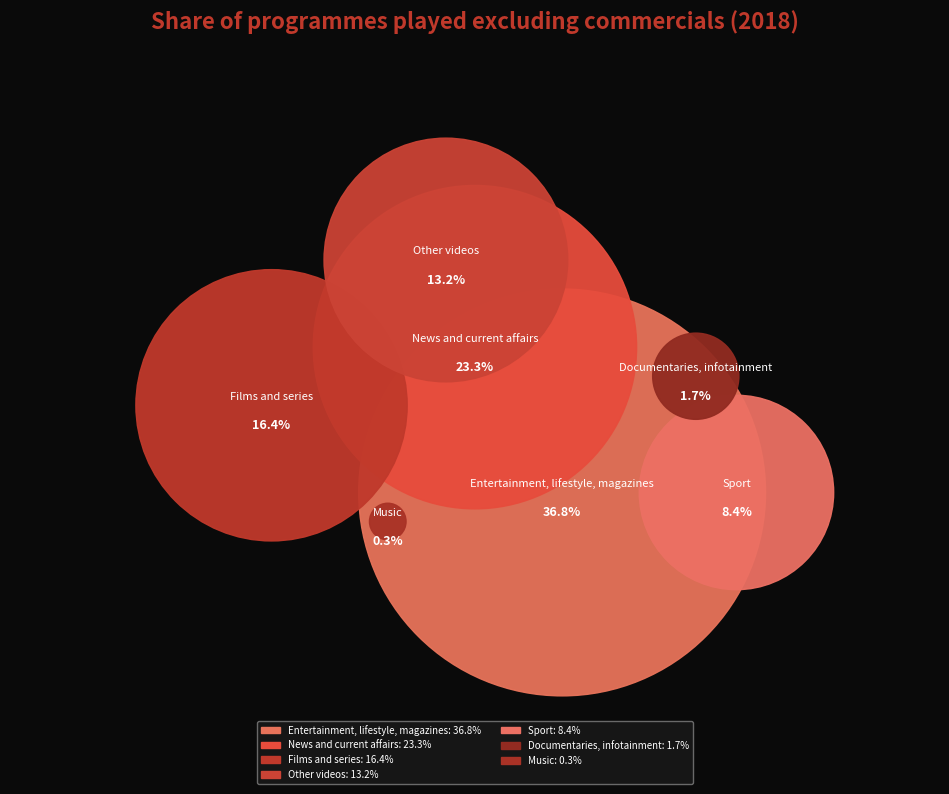

What is the change in value from Films and series to Sport?

-8.0